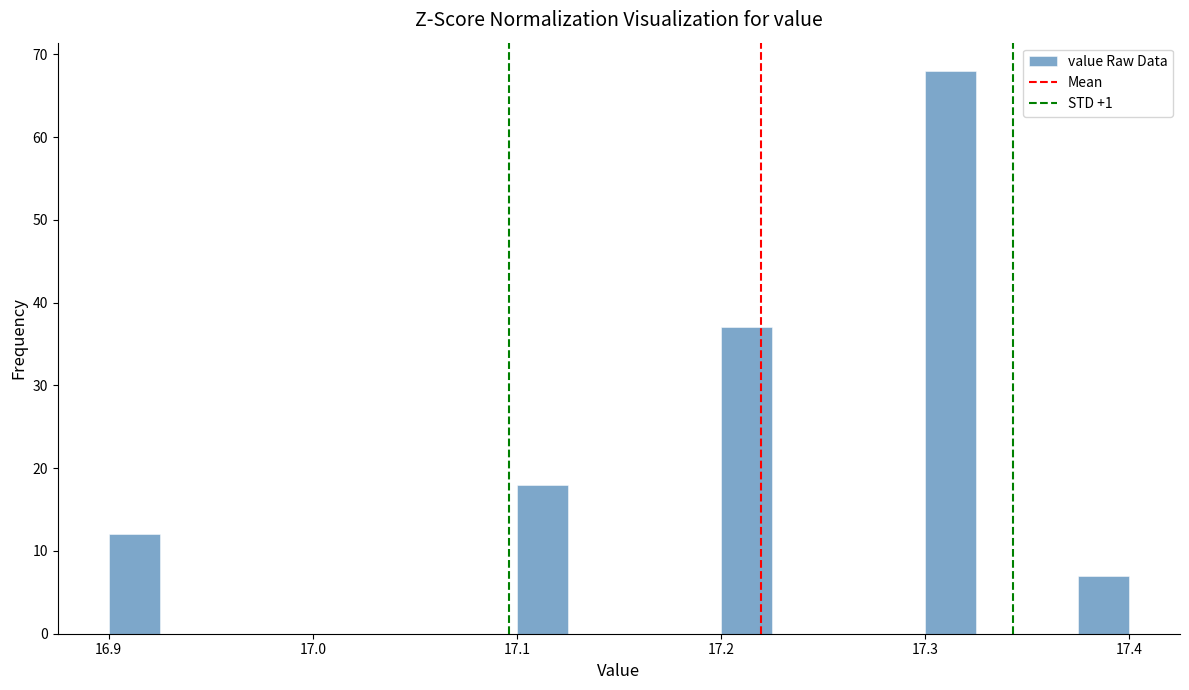

Read against the x-axis, roughly where is the centre of the tallest bar?

17.31